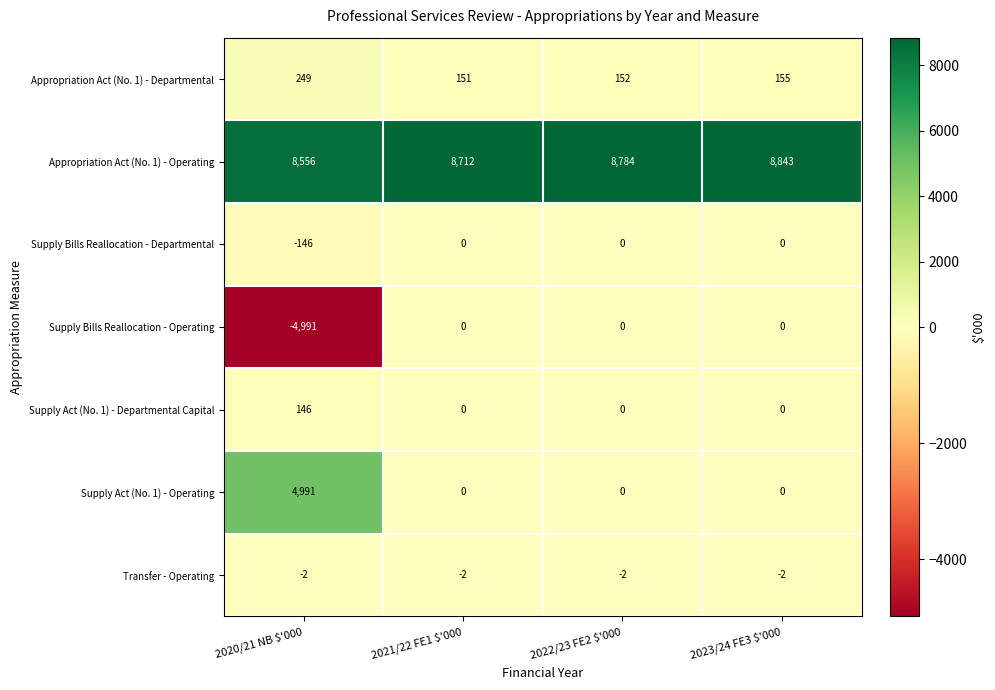

How many values in the Appropriation Act (No. 1) - Departmental series are below 155?

2